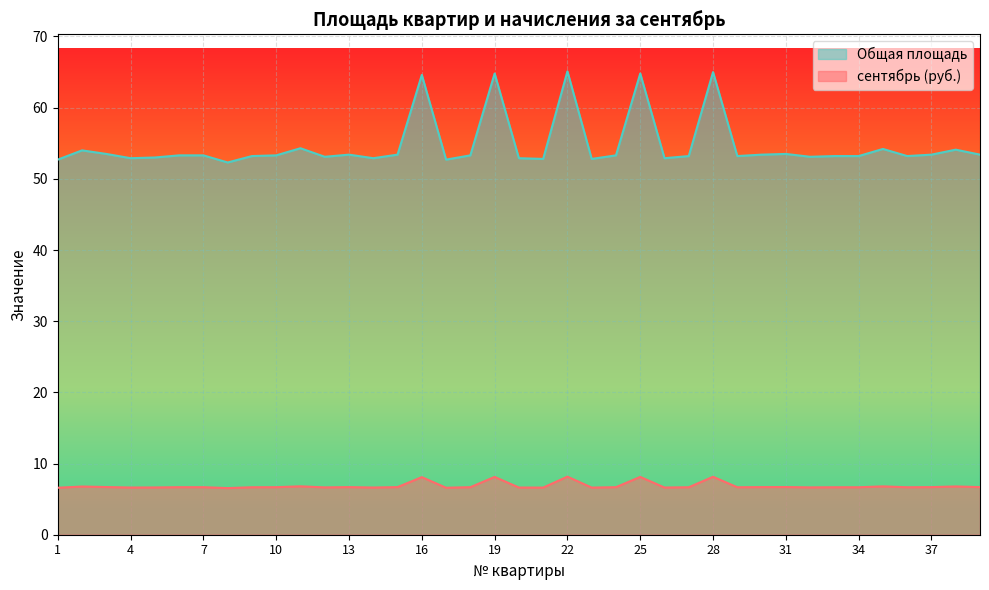

Where does the Общая площадь series first go above 53?

2